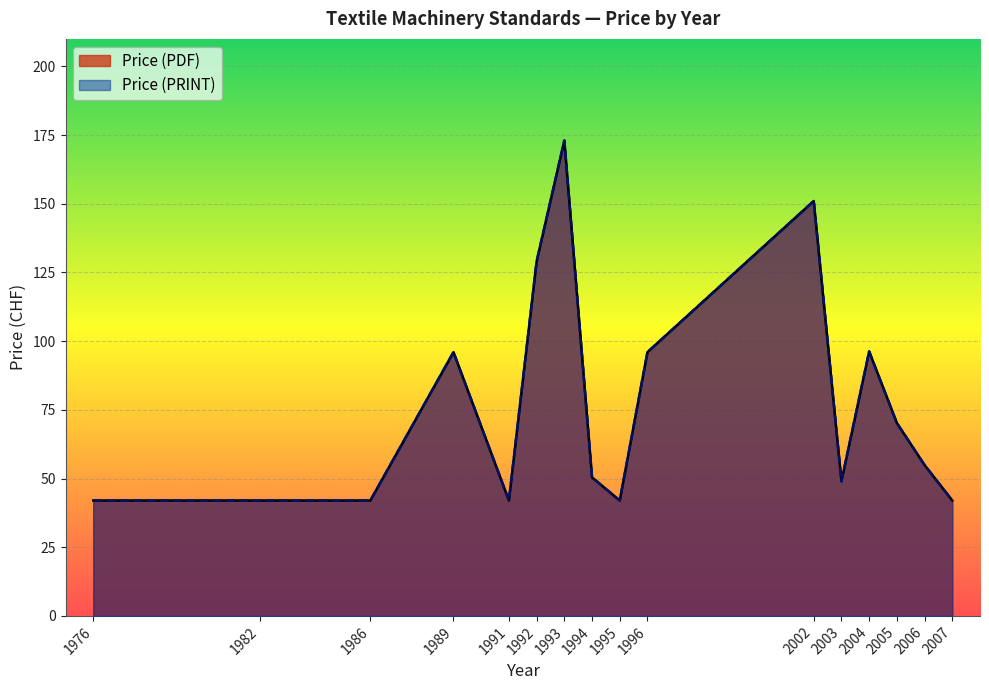

What is the difference between the maximum and second lowest values in the Price (PRINT) series?

131